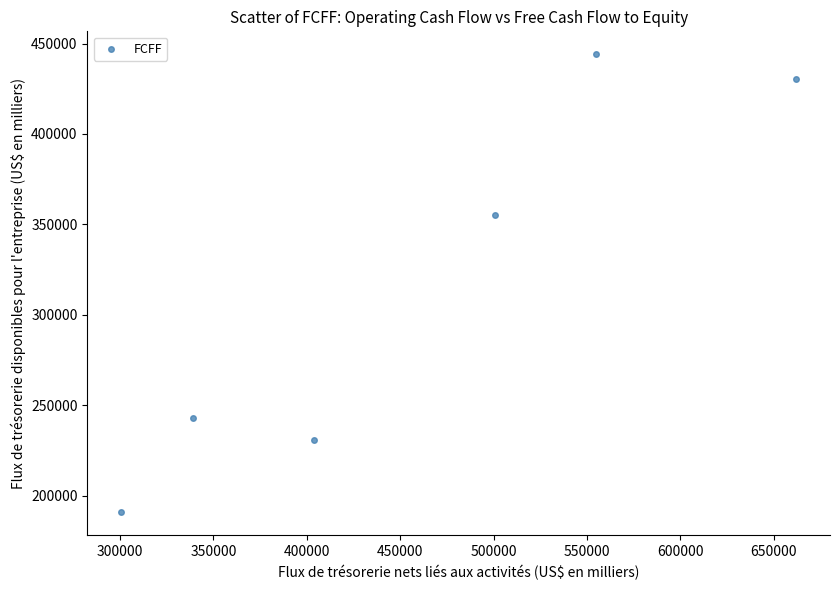

What is the average Y value?

315720